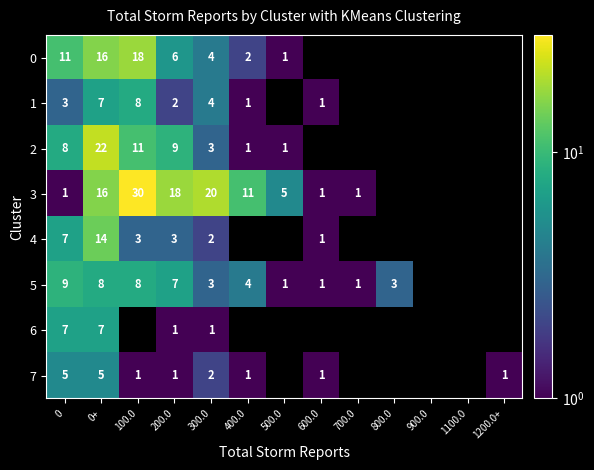

The value of 3 at 0 is 1. True or false?

True